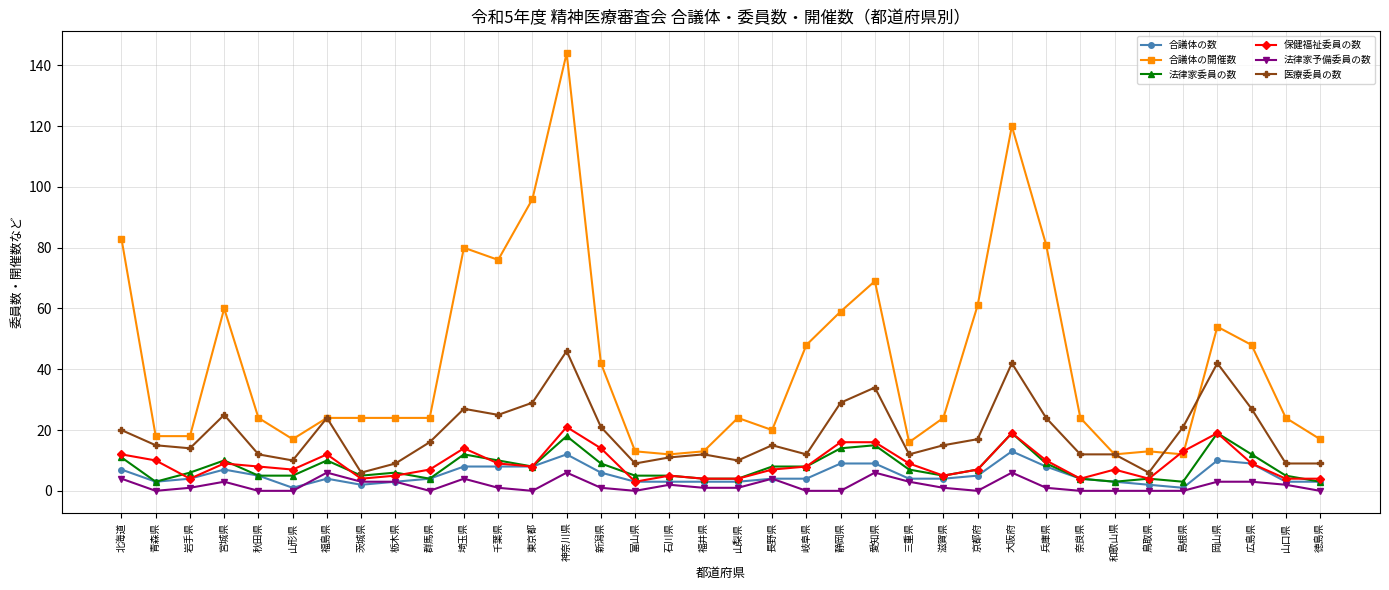

Is this an area chart (filled region under the line)?

No